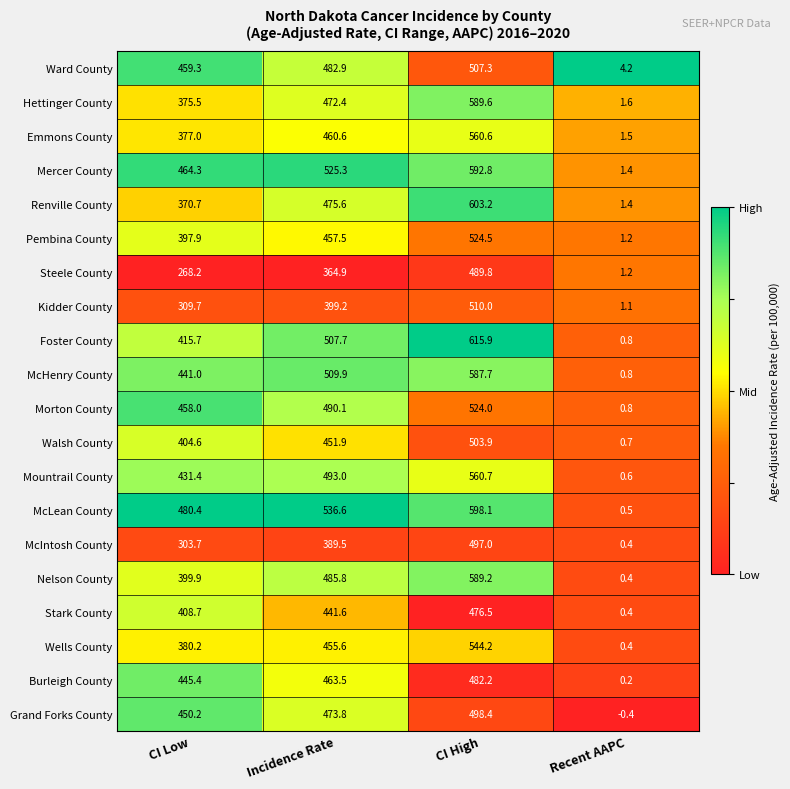

Which label corresponds to the smallest value in the chart?

Recent AAPC